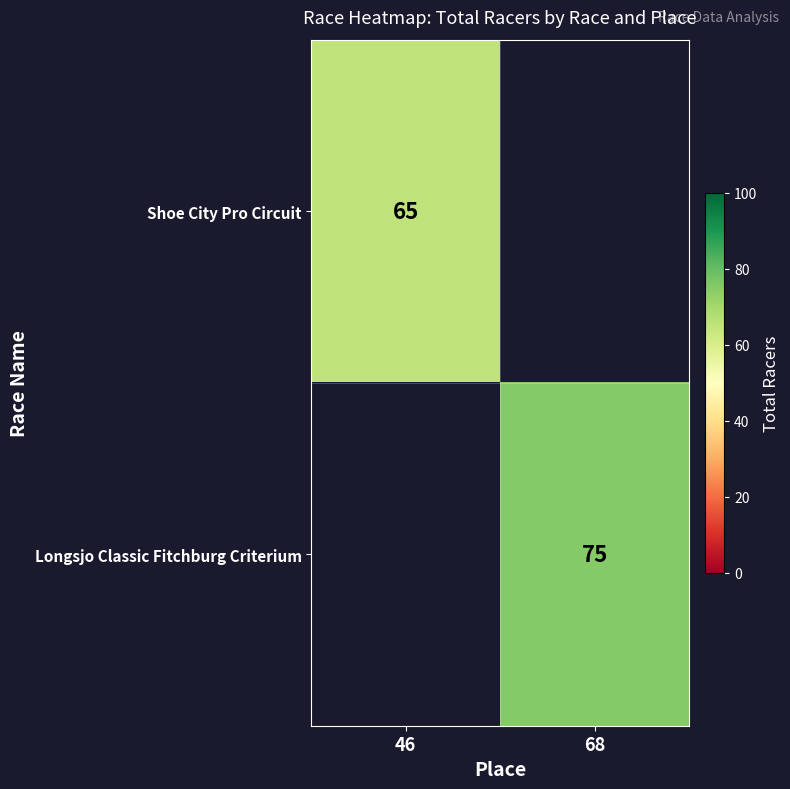

What is the greatest value displayed?

75.0